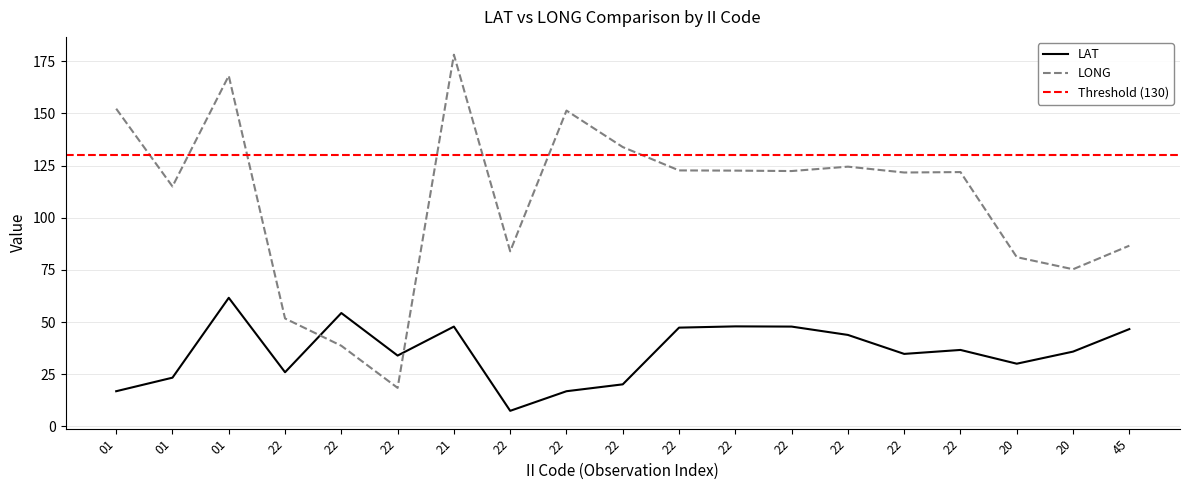

How many categories are shown in the chart?

19